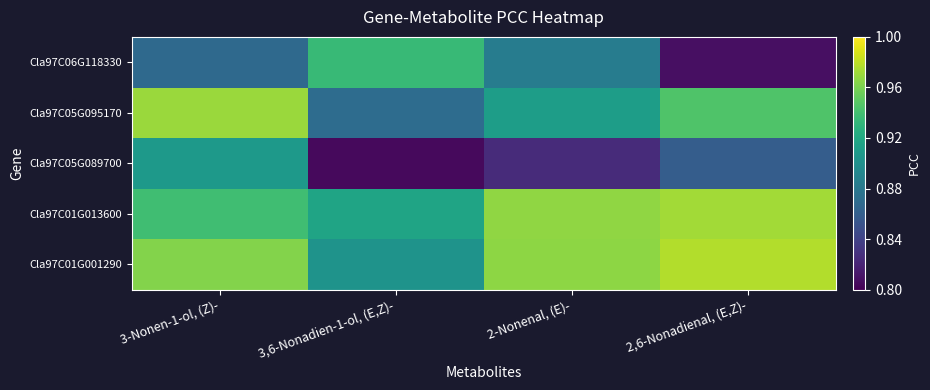

Which series has the largest range (max minus min)?

Cla97C06G118330